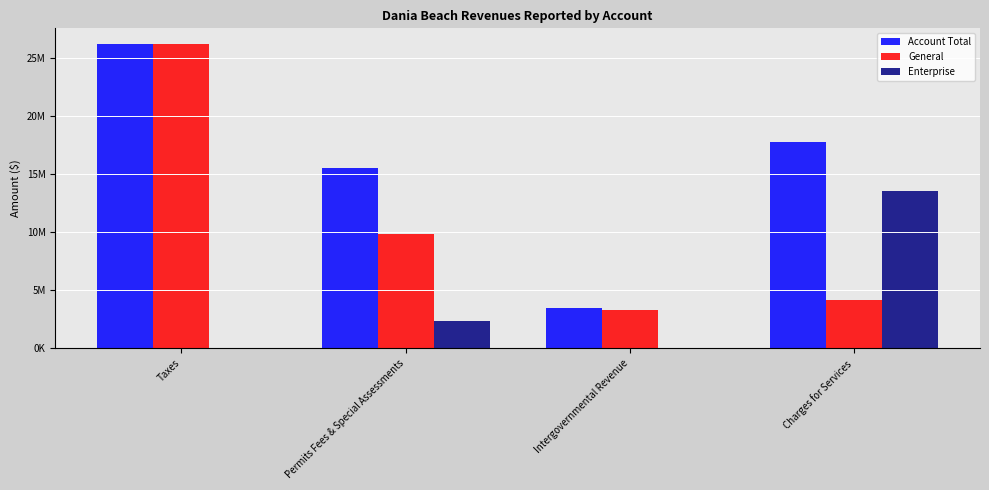

At which category is the sum across all series the highest?

Taxes